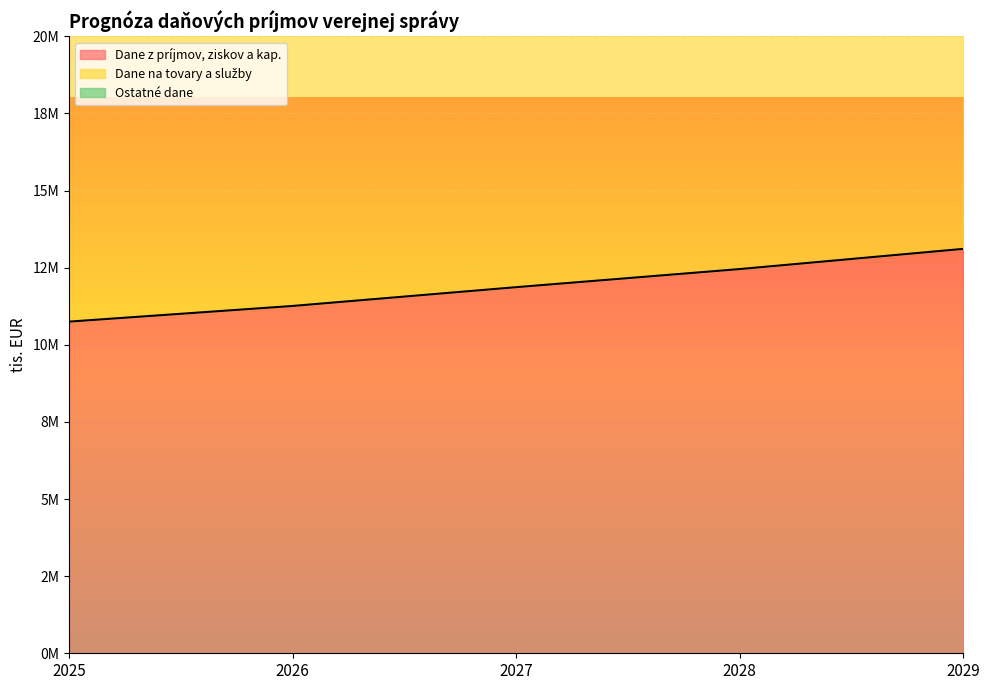

What is the difference between the highest and lowest values at 2029?

16491534